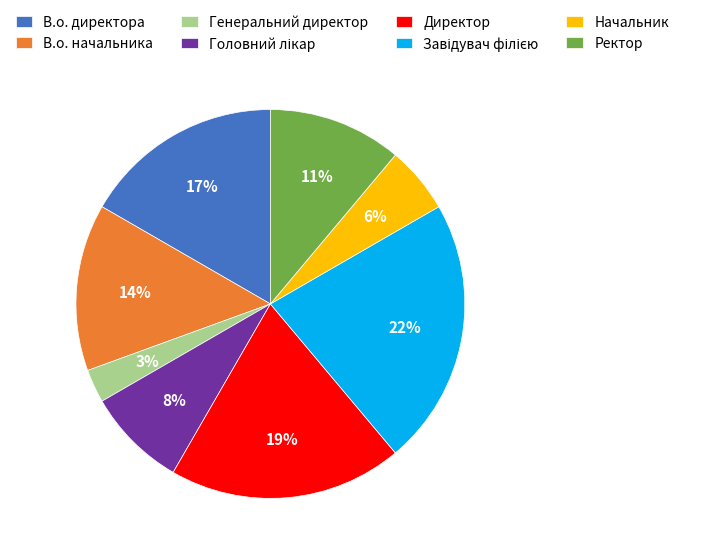

Is Директор the majority of the pie?

No